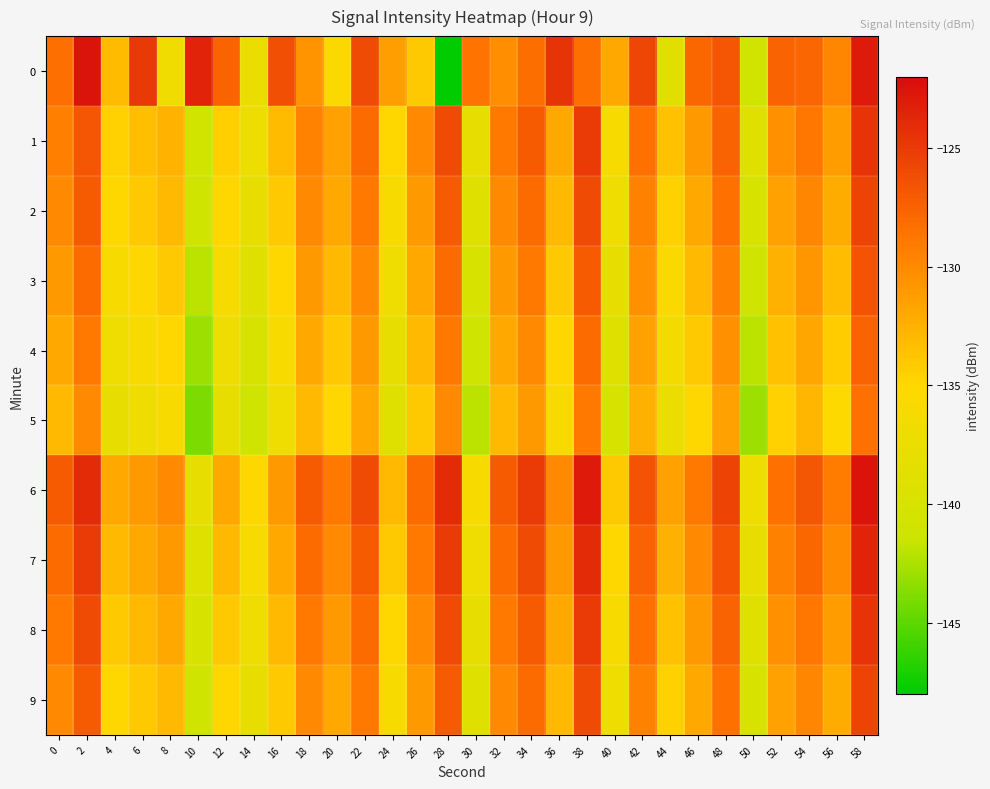

What is the total value across all series at 20?

-1322.9